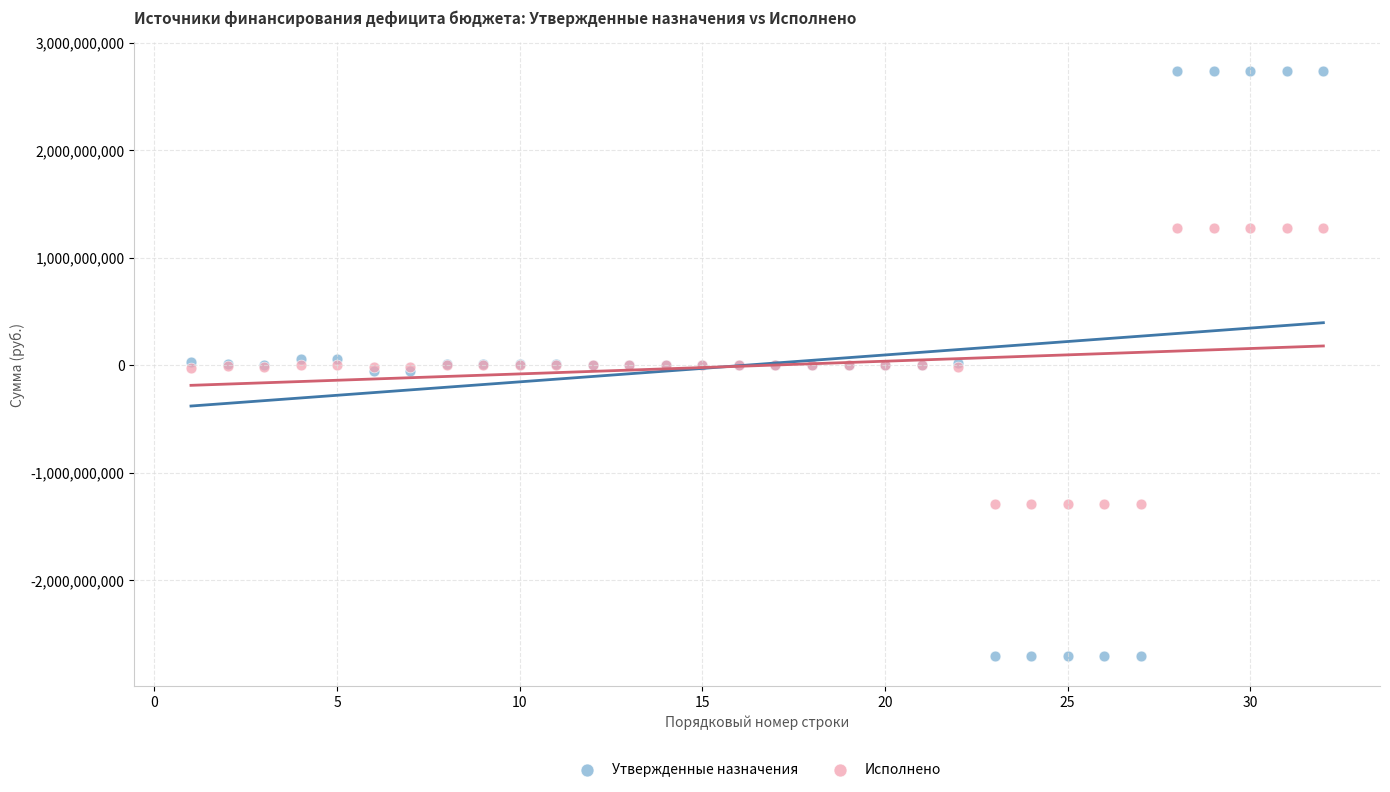

Which series reaches the minimum Y coordinate?

Утвержденные назначения